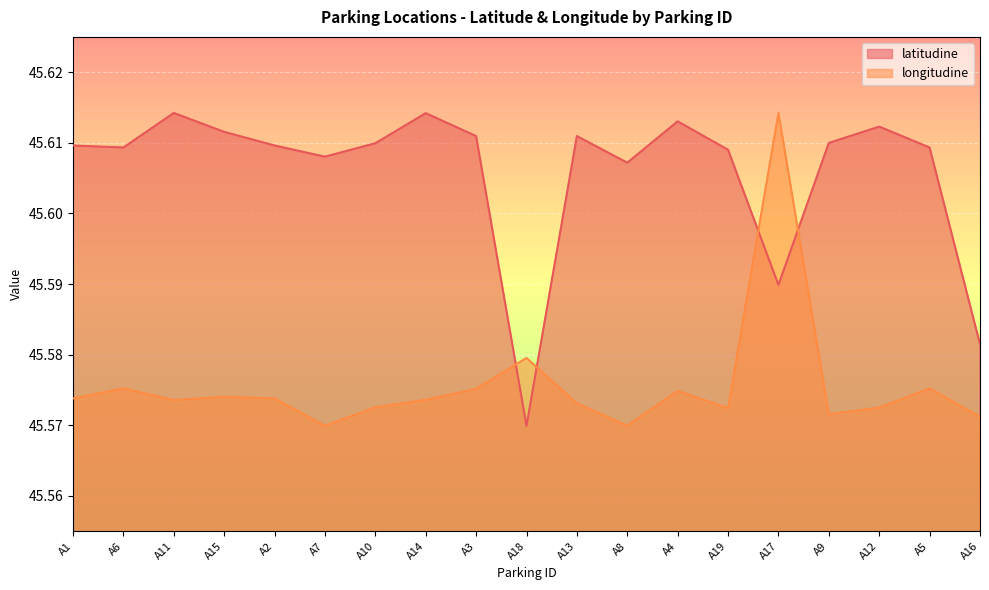

In longitudine, how many points are higher than both neighbors (excluding endpoints)?

6